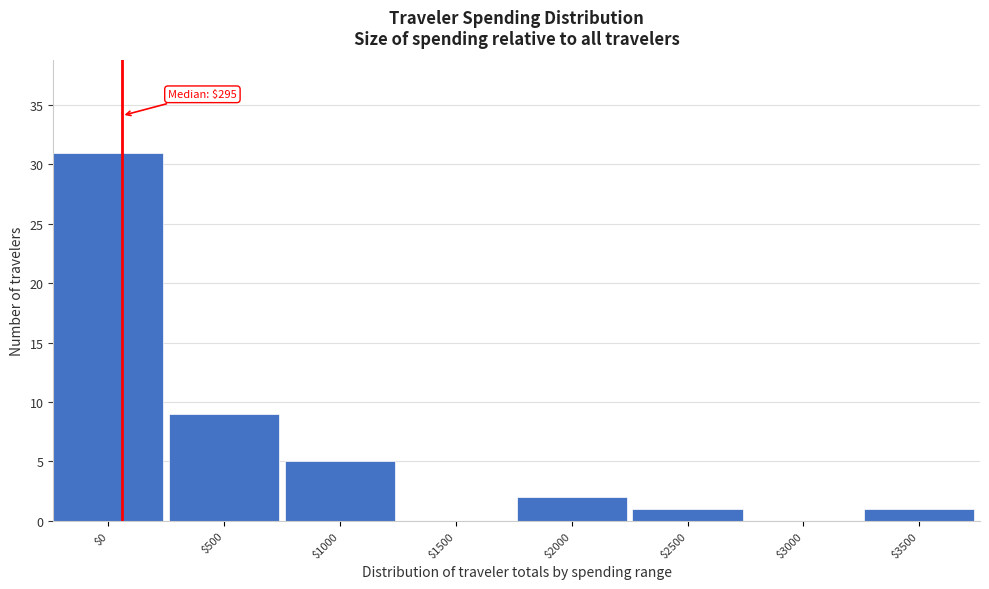

At which category does the chart reach its peak across all series?

$0